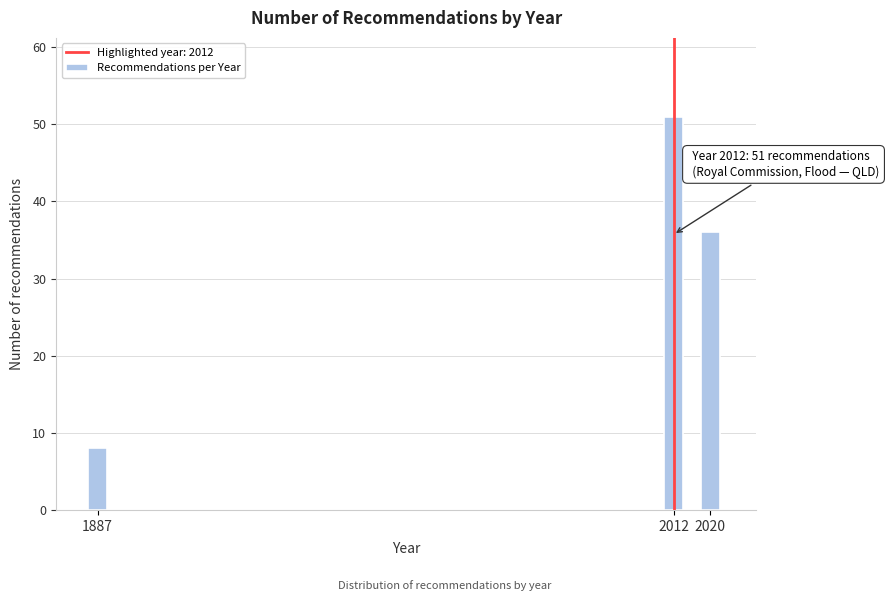

Reading right to left, extract all data points from this chart.

36	51	8